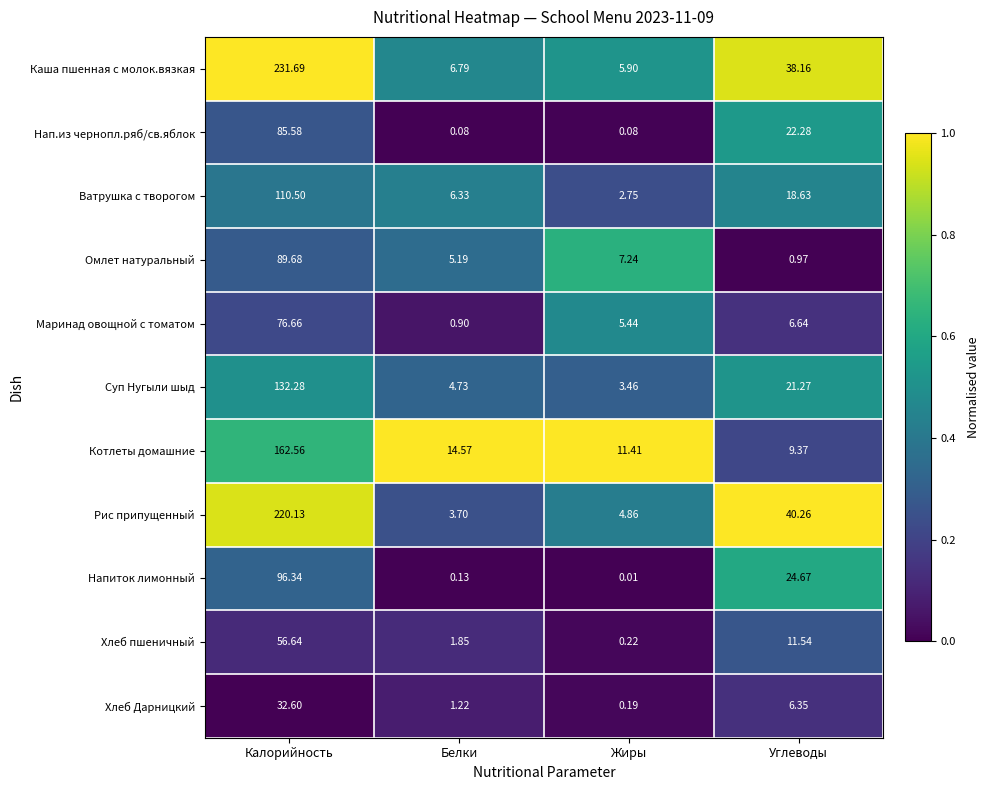

Where does the Нап.из чернопл.ряб/св.яблок series first go above 22?

Калорийность